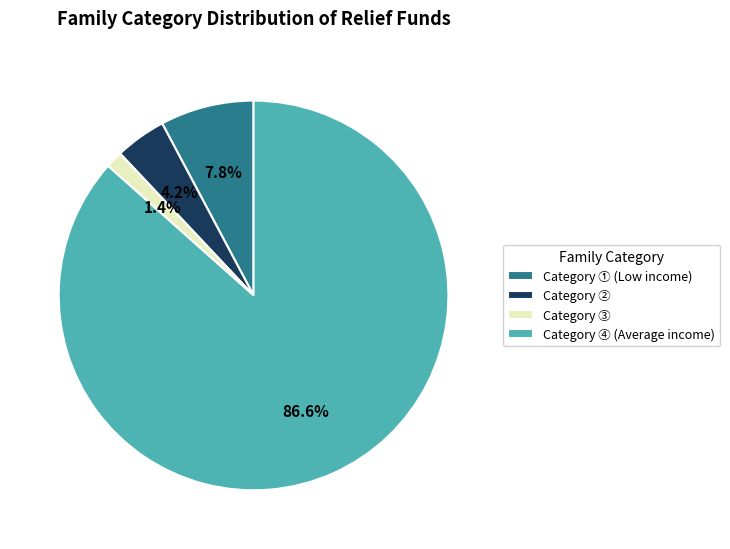

How many slices are in this pie chart?

4